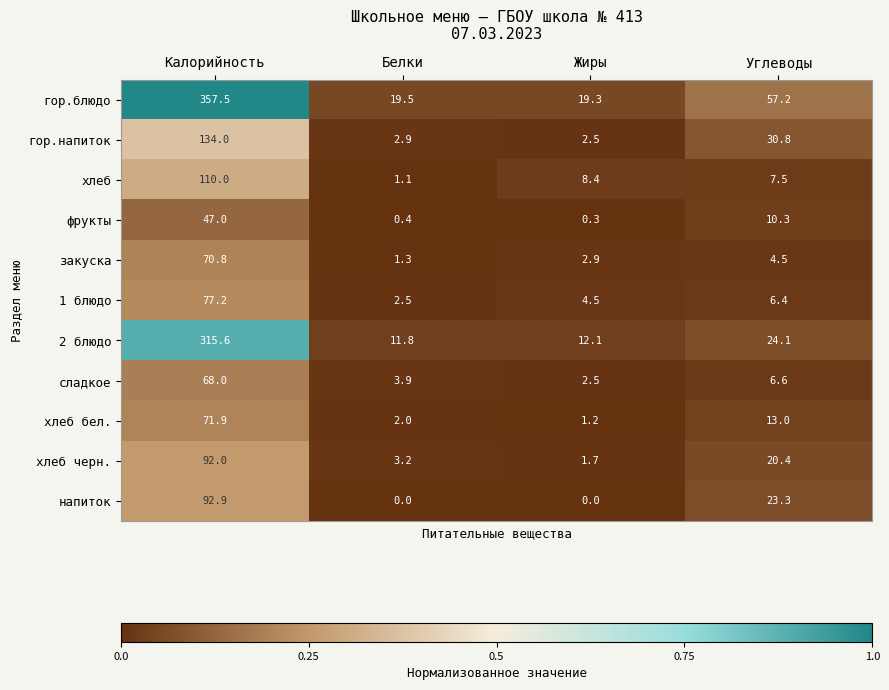

True or false: гор.напиток has a value of 52.7 at Углеводы.

False